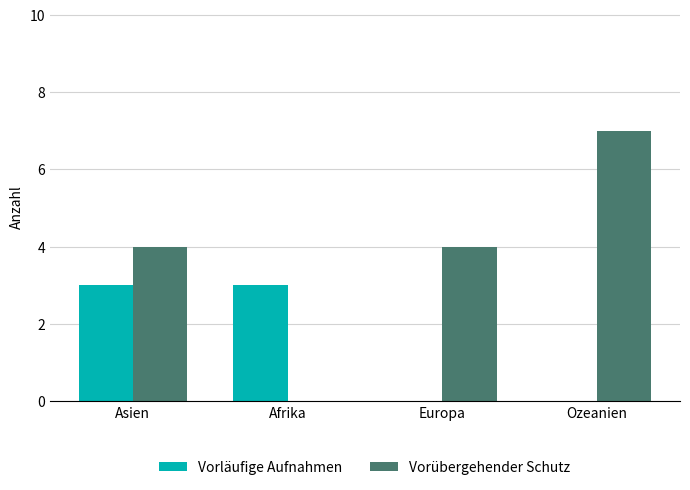

The Vorübergehender Schutz series shows 0 at Afrika. True or false?

True